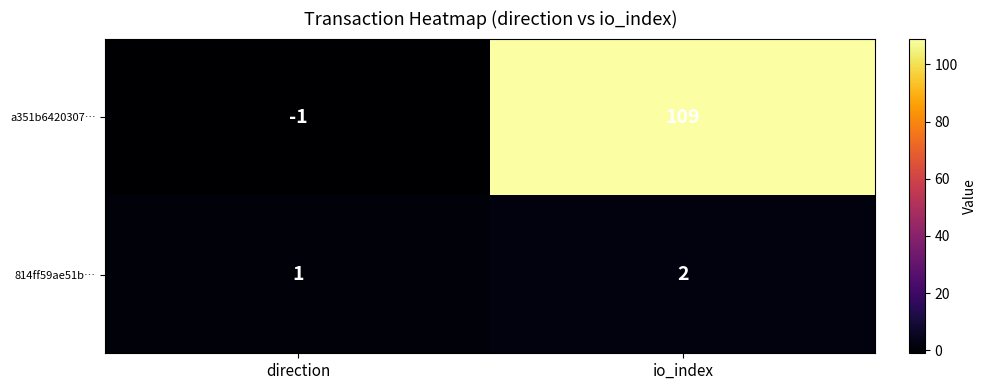

What is the total value across all series at io_index?

111